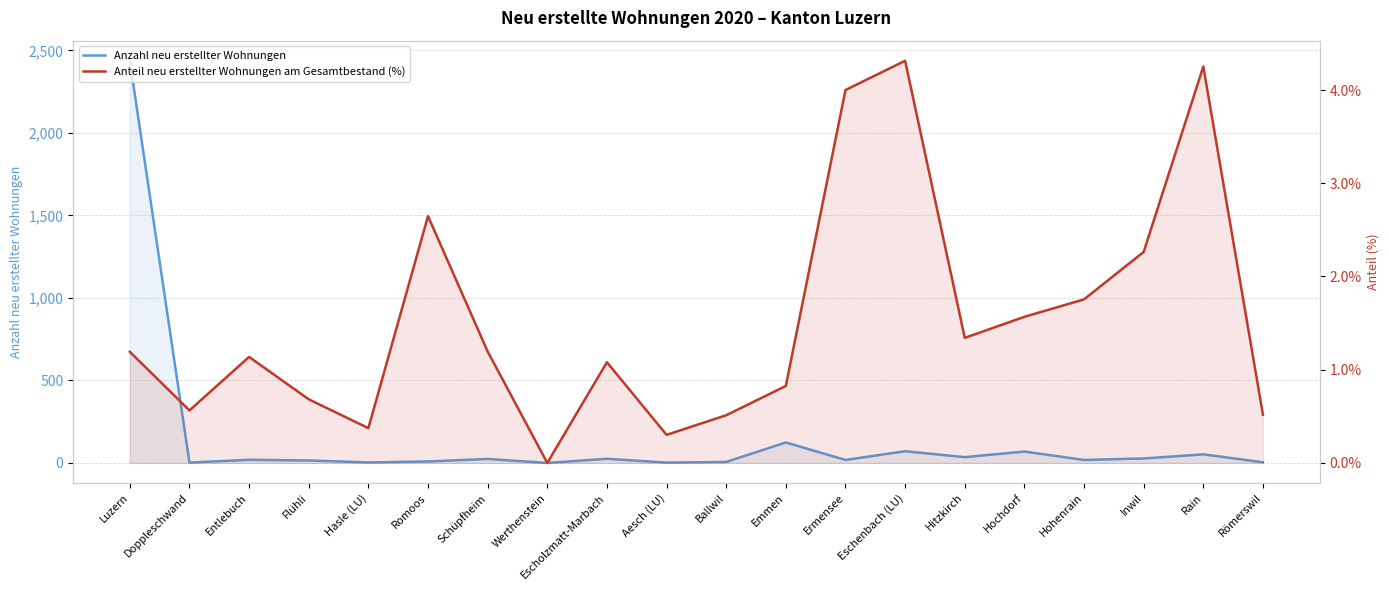

How many positive values does the Anteil neu erstellter Wohnungen am Gesamtbestand (%) series have?

19